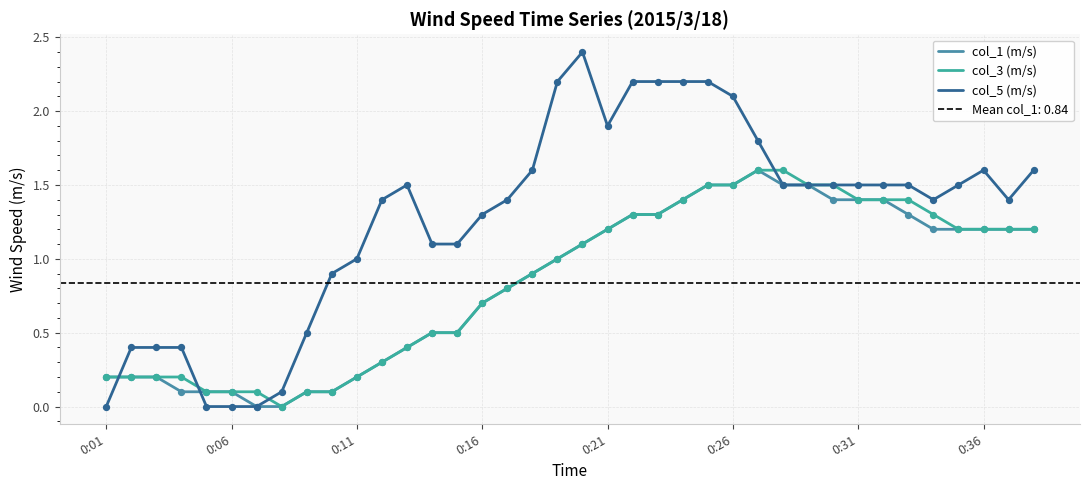

Which series reaches the minimum Y coordinate?

col_1 (m/s)